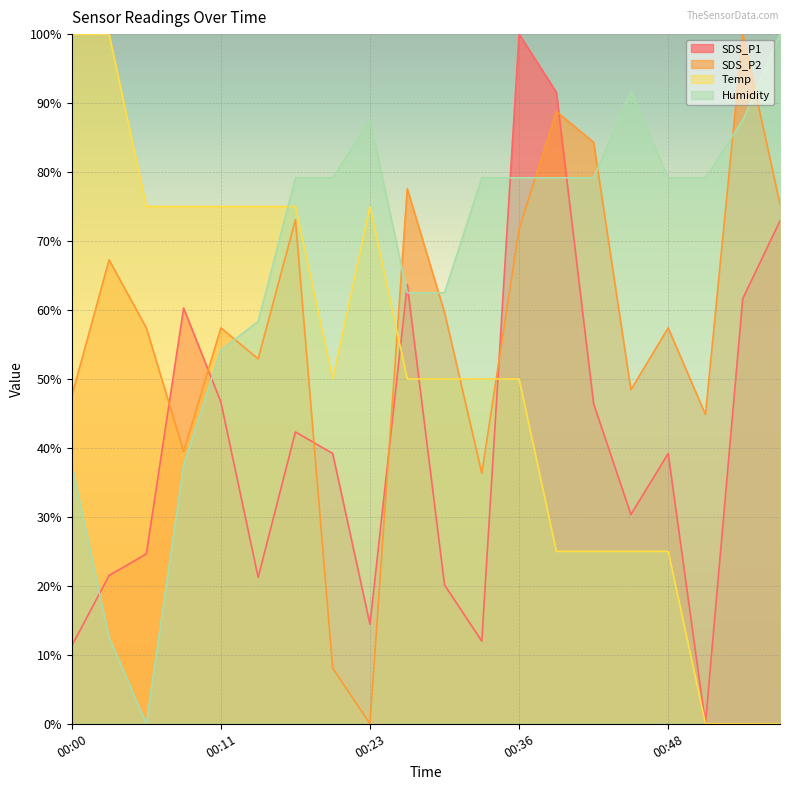

How many values in SDS_P2 are above zero?

19